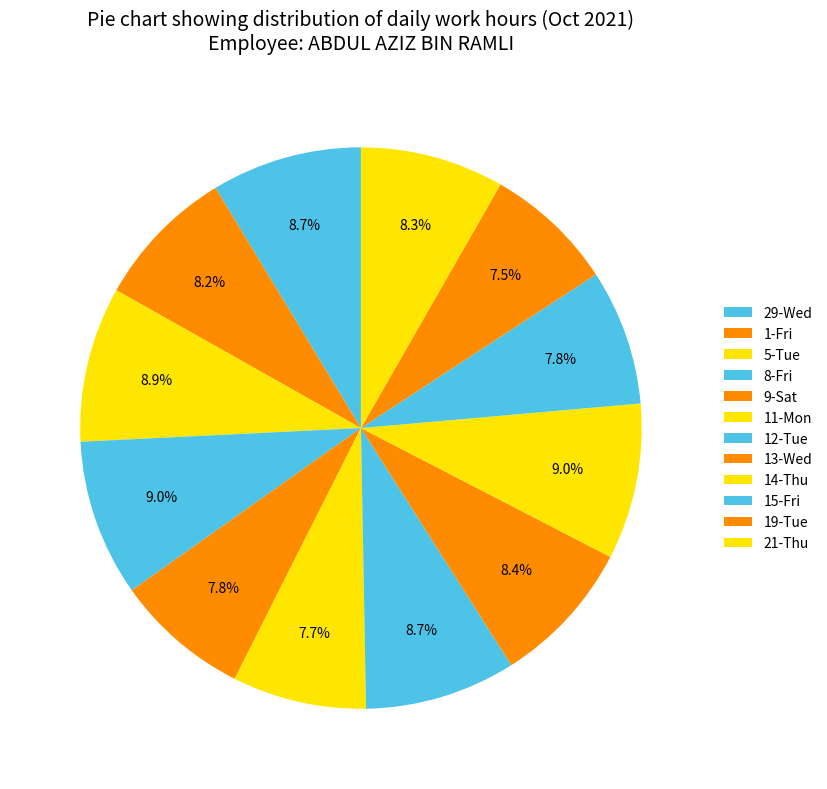

True or false: 29-Wed accounts for 1% of the total.

False